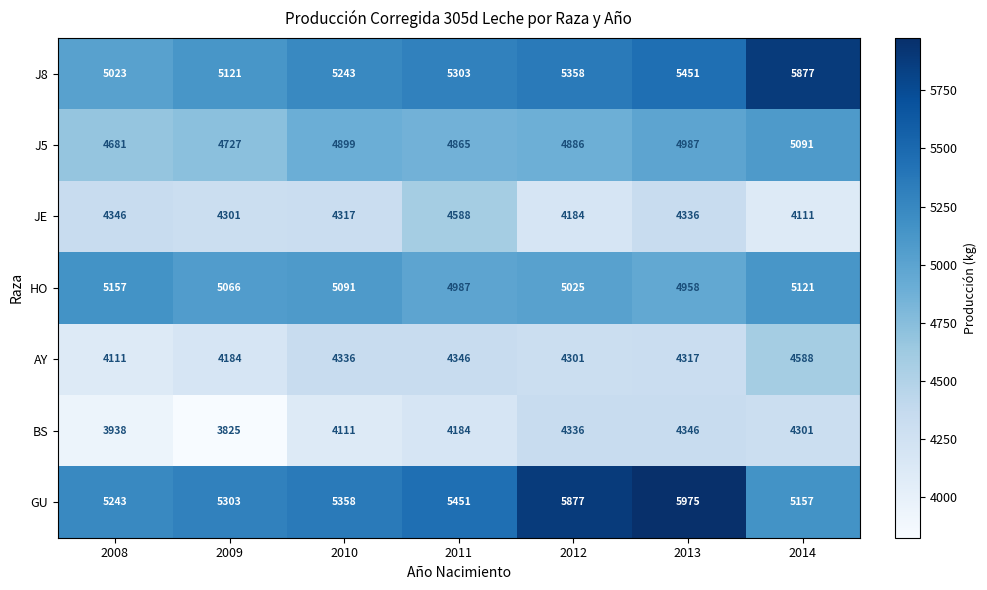

How many distinct data groups are displayed?

7